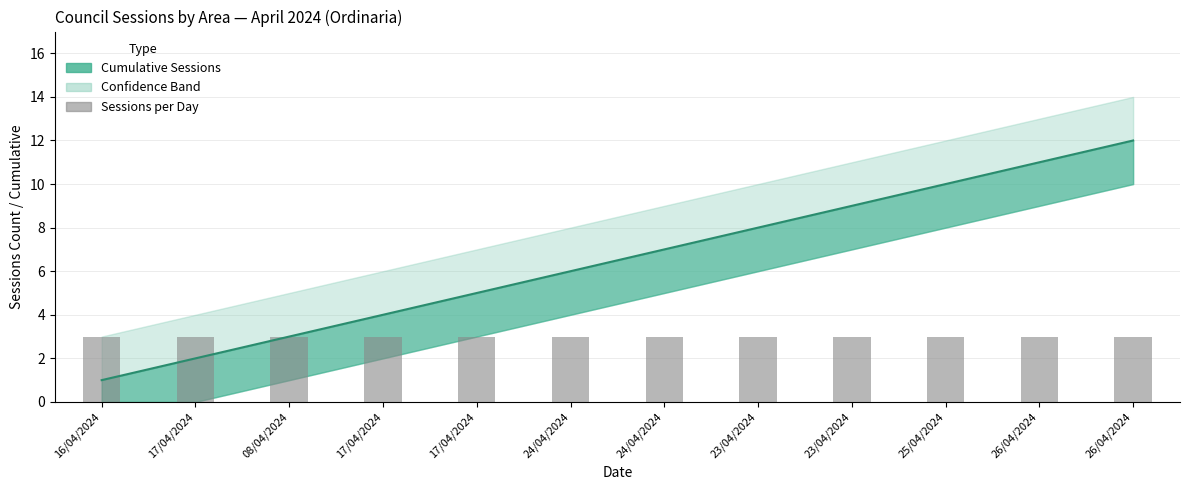

Reading right to left, extract all data points from this chart.

12	11	10	9	8	7	6	5	4	3	2	1